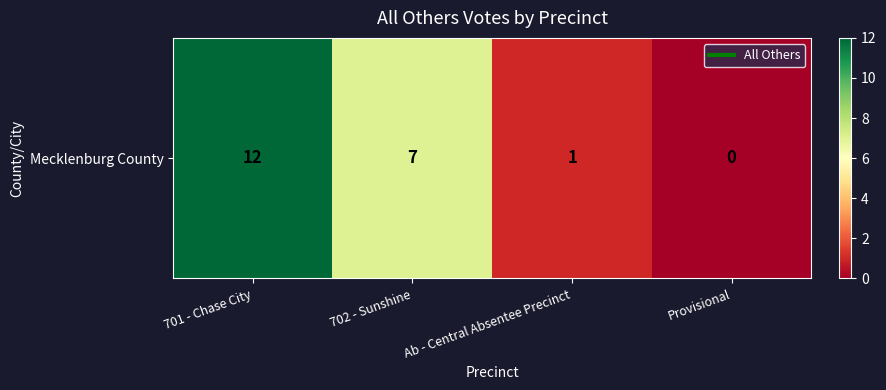

How many positive values are there?

3